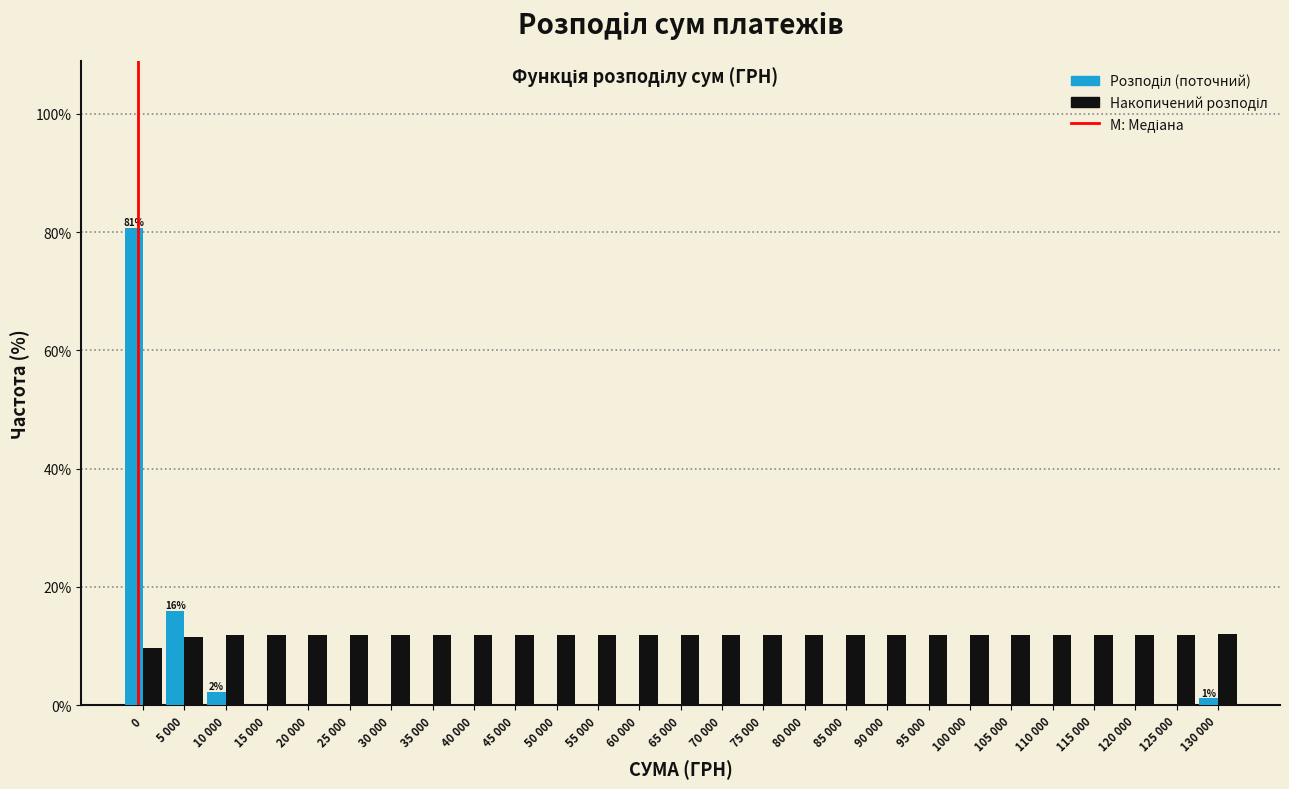

What is the greatest value displayed?

80.7